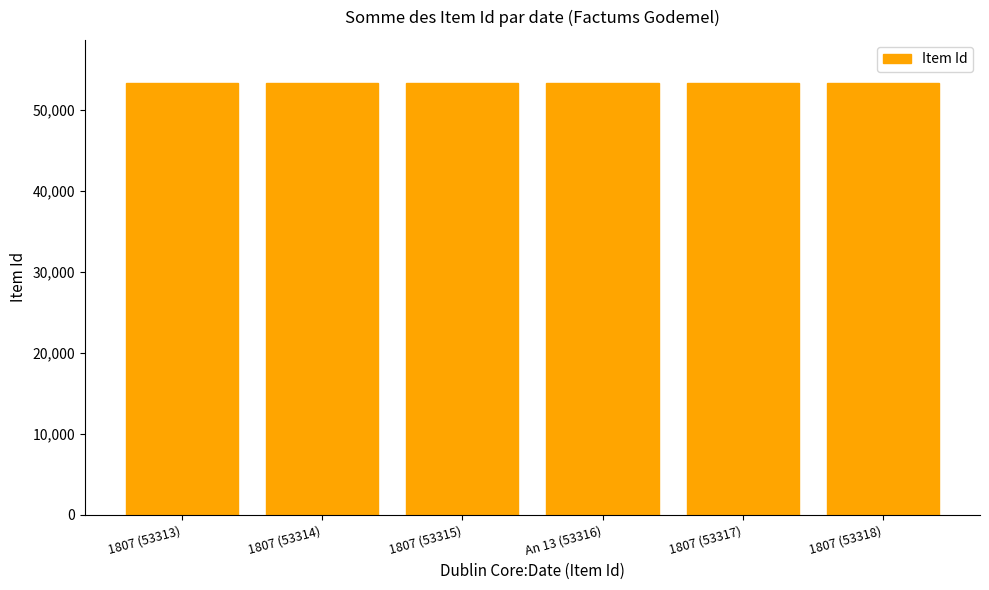

What is the maximum value shown in the chart?

53318